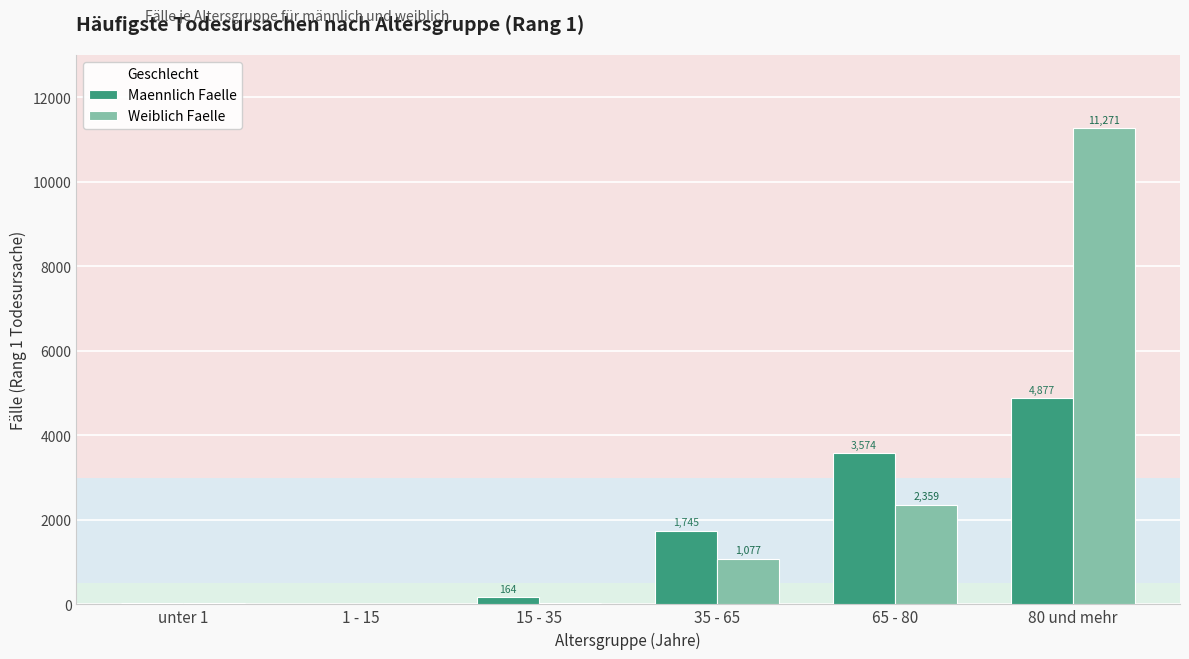

At which category does the chart reach its peak across all series?

80 und mehr